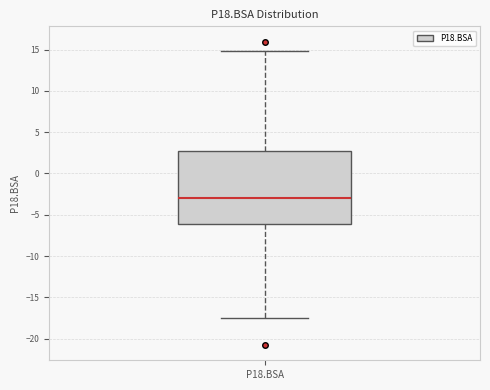

Read this box plot against the y-axis: the position of the median line, the range covered by the box, and the ends of both whiskers. The values are not printed on the chart, so give them approximately, as read against the axis.

median -3.0, box -6.0 to 2.5, whiskers -17.5 to 15.0